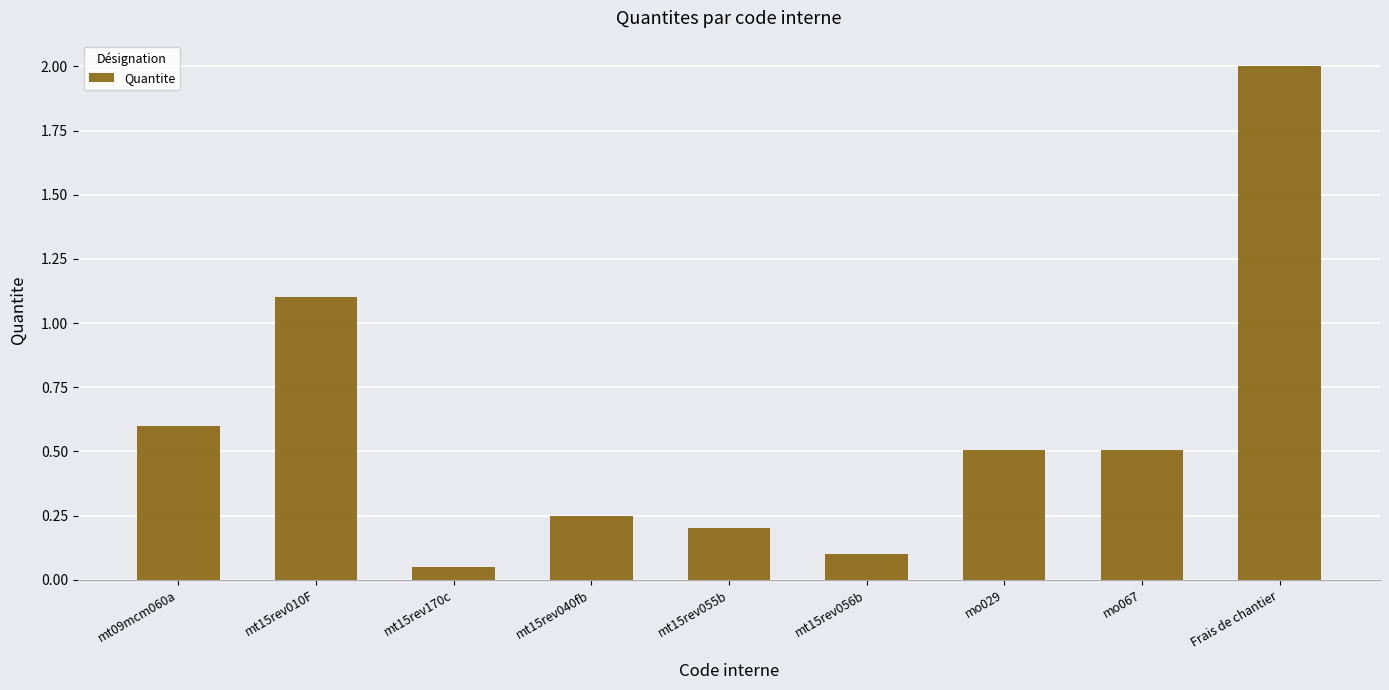

What is the average value?

0.6